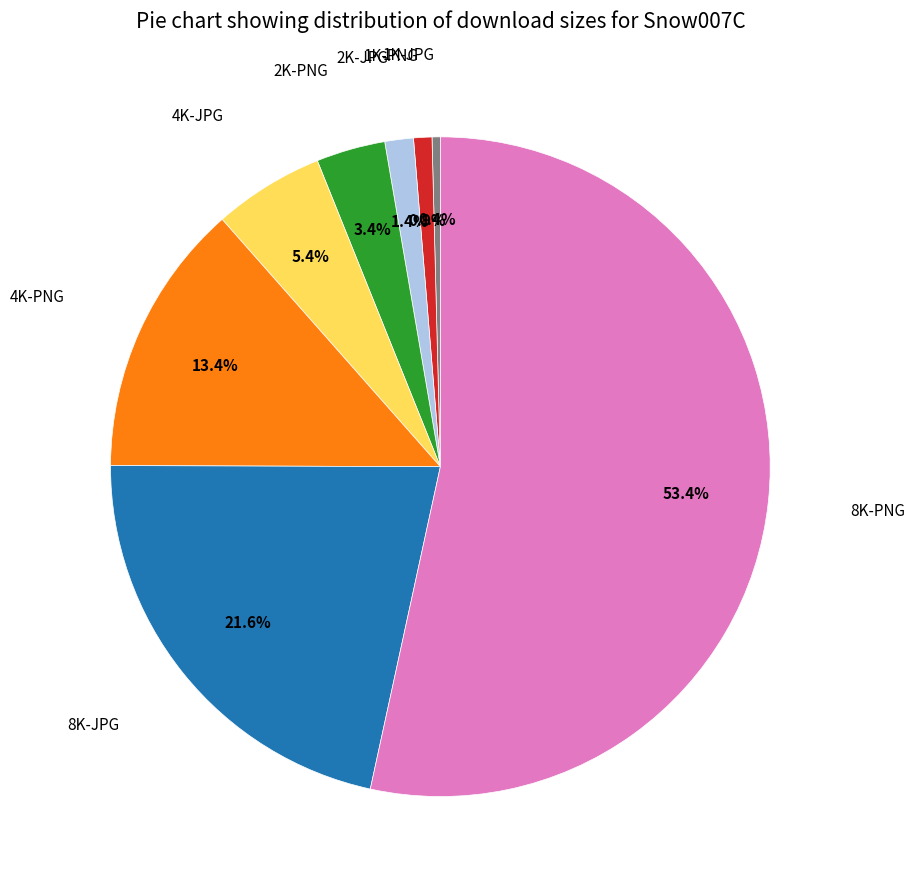

Is it true that 1K-PNG is 13% of the pie?

False